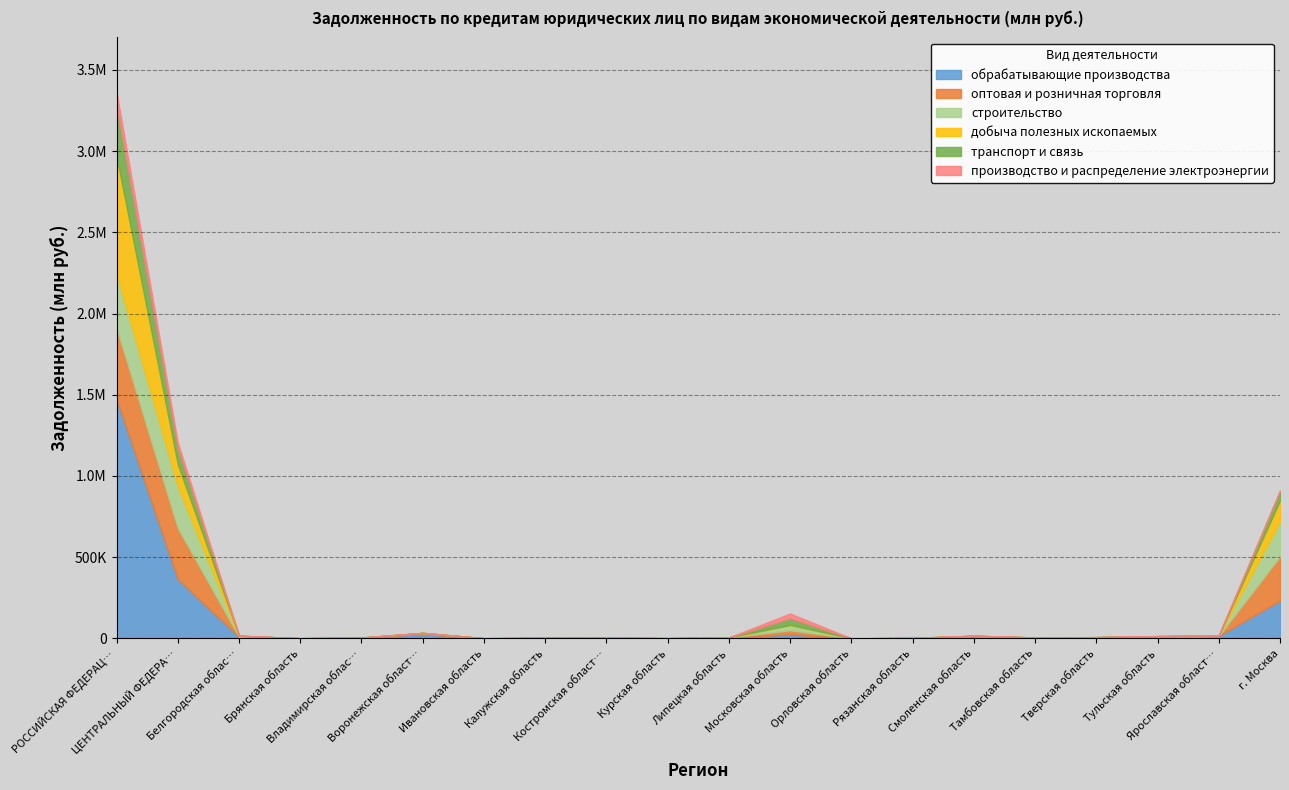

What is the difference between the maximum and second lowest values in the оптовая и розничная торговля series?

438367